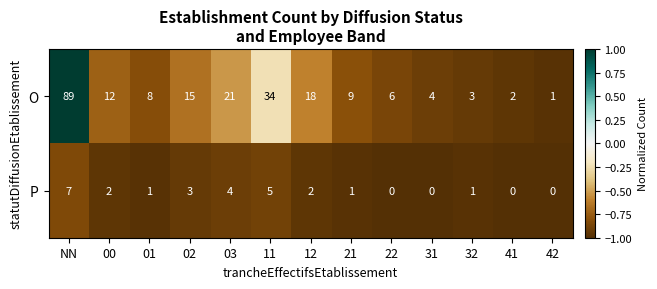

What is the difference between the highest and lowest values at 02?

12